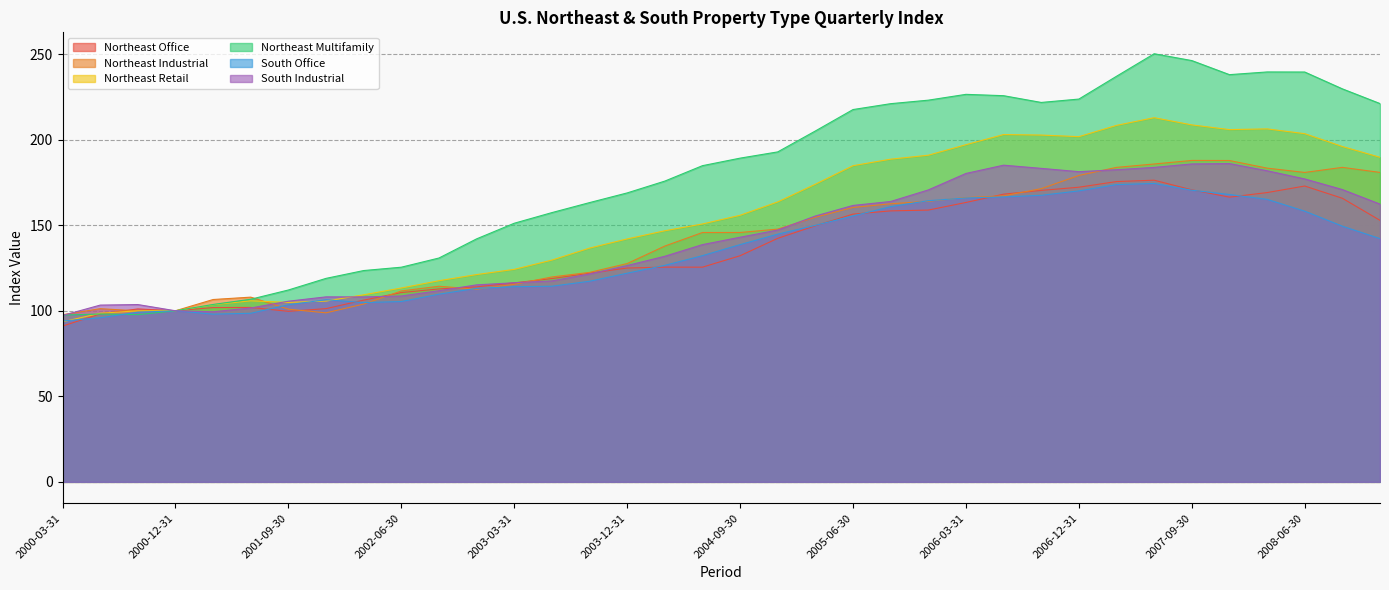

Is it true that Northeast Industrial equals 230.0 at 2005-12-31?

False